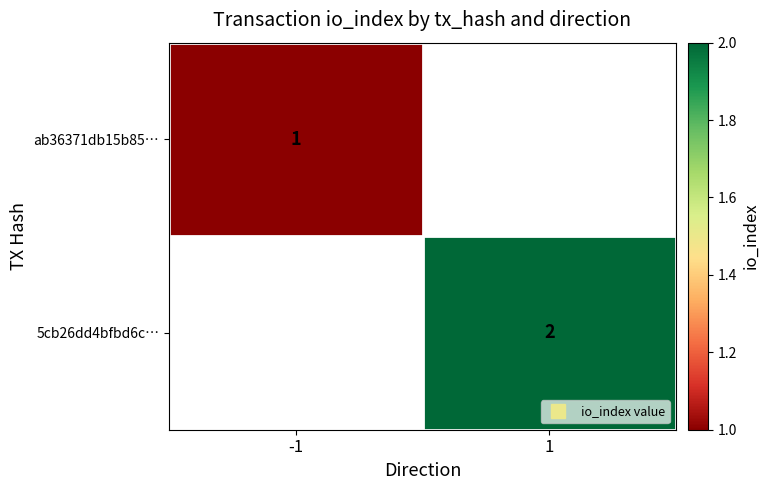

Between -1 and 1, which is larger?

1